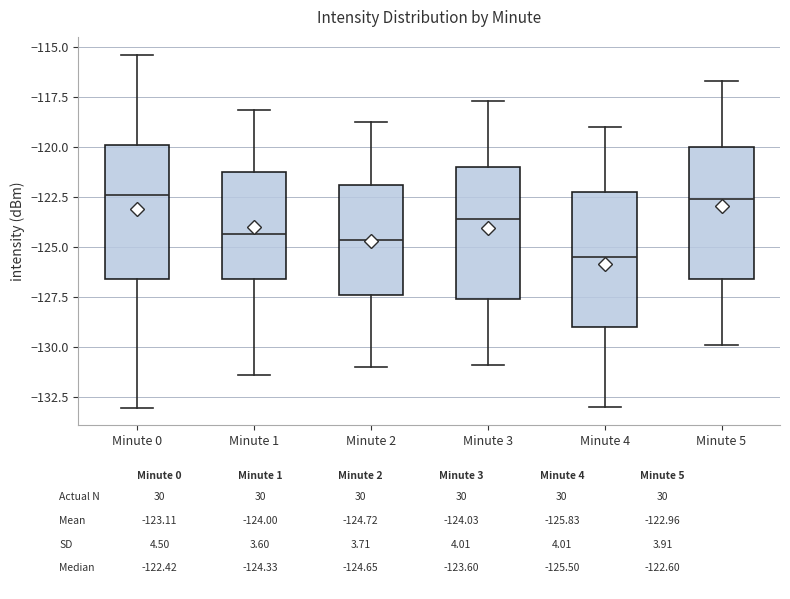

Reading left to right, read every box against the y-axis: the position of its median line, the range the box covers, and the ends of its whiskers. The values are not printed on the chart, so give them approximately, as read against the axis.

Minute 0: median -122.5, box -126.5 to -120.0, whiskers -133.0 to -115.5
Minute 1: median -124.5, box -126.5 to -121.0, whiskers -131.5 to -118.0
Minute 2: median -124.5, box -127.5 to -122.0, whiskers -131.0 to -119.0
Minute 3: median -123.5, box -127.5 to -121.0, whiskers -131.0 to -117.5
Minute 4: median -125.5, box -129.0 to -122.0, whiskers -133.0 to -119.0
Minute 5: median -122.5, box -126.5 to -120.0, whiskers -130.0 to -116.5